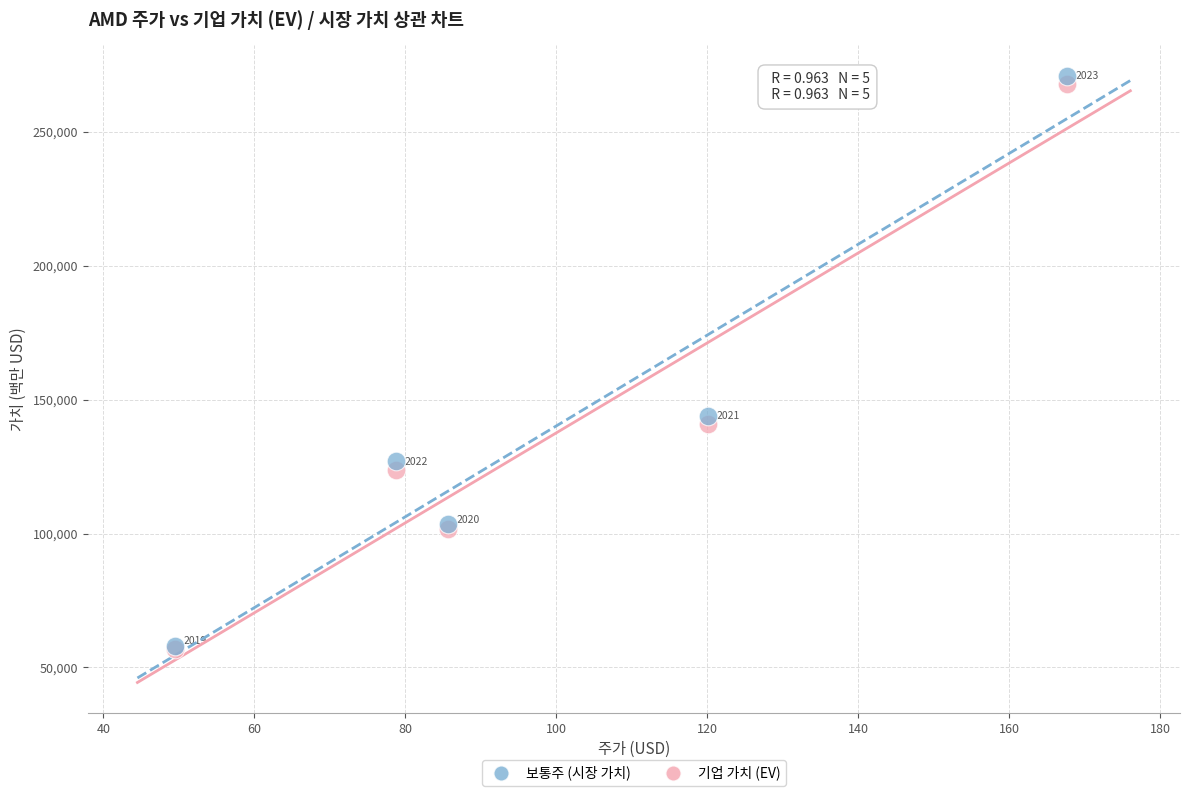

Across all series, what Y value is closest to 163887?

144012